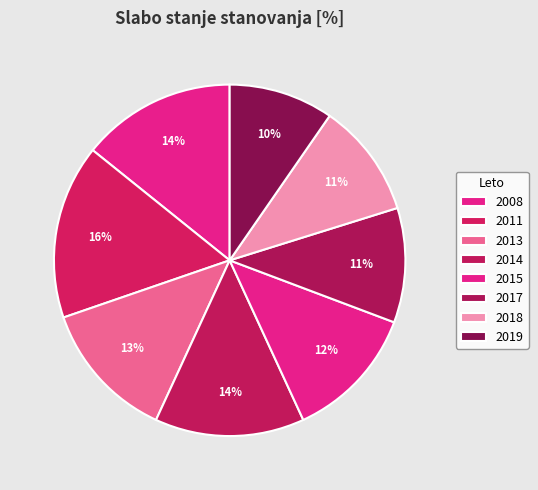

What is the smallest slice in the pie chart?

2019